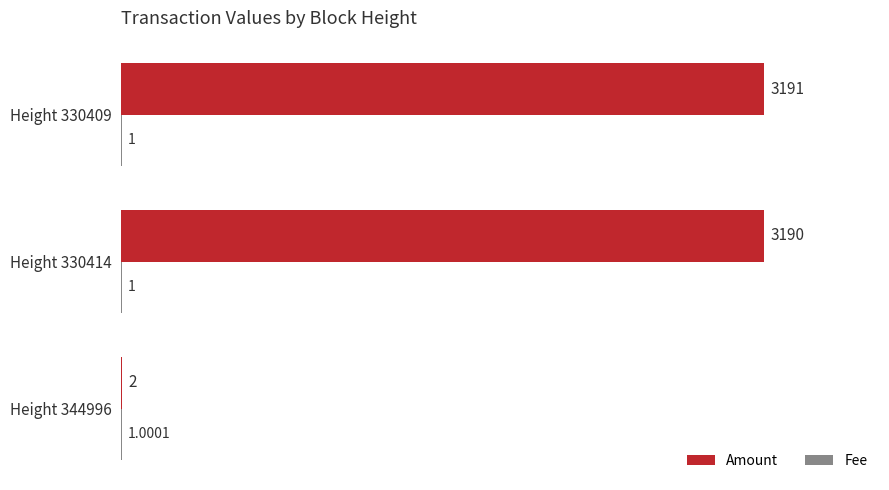

Which series has the largest total across all categories?

Amount